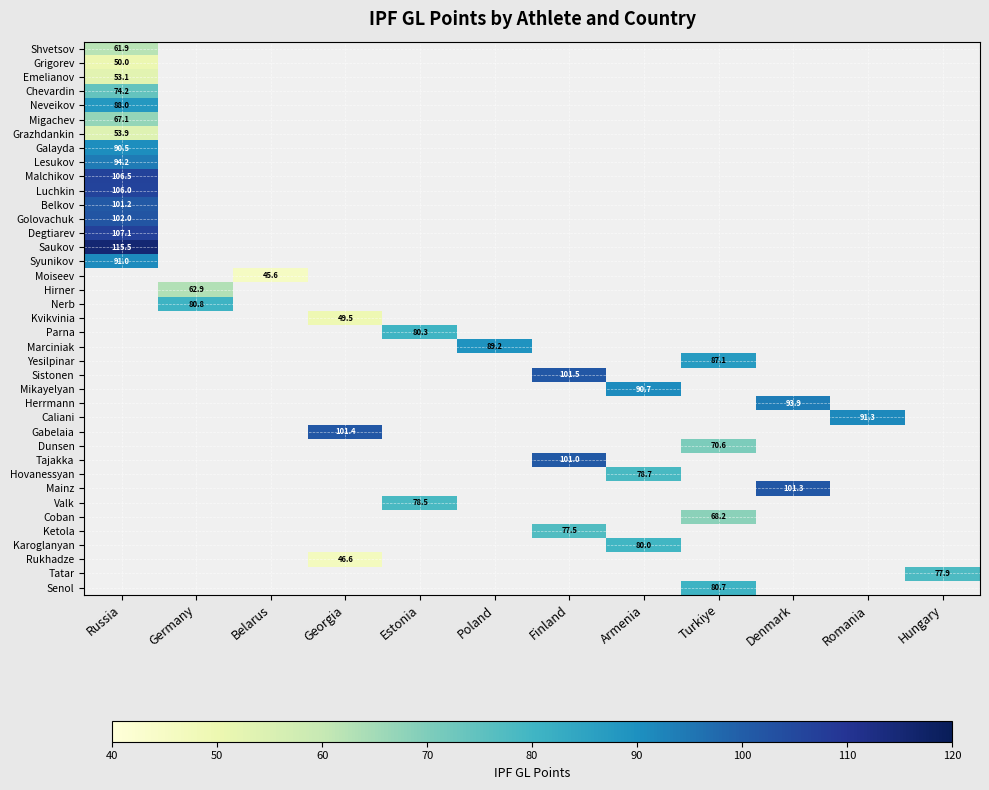

Which category has the highest value across all series?

Russia